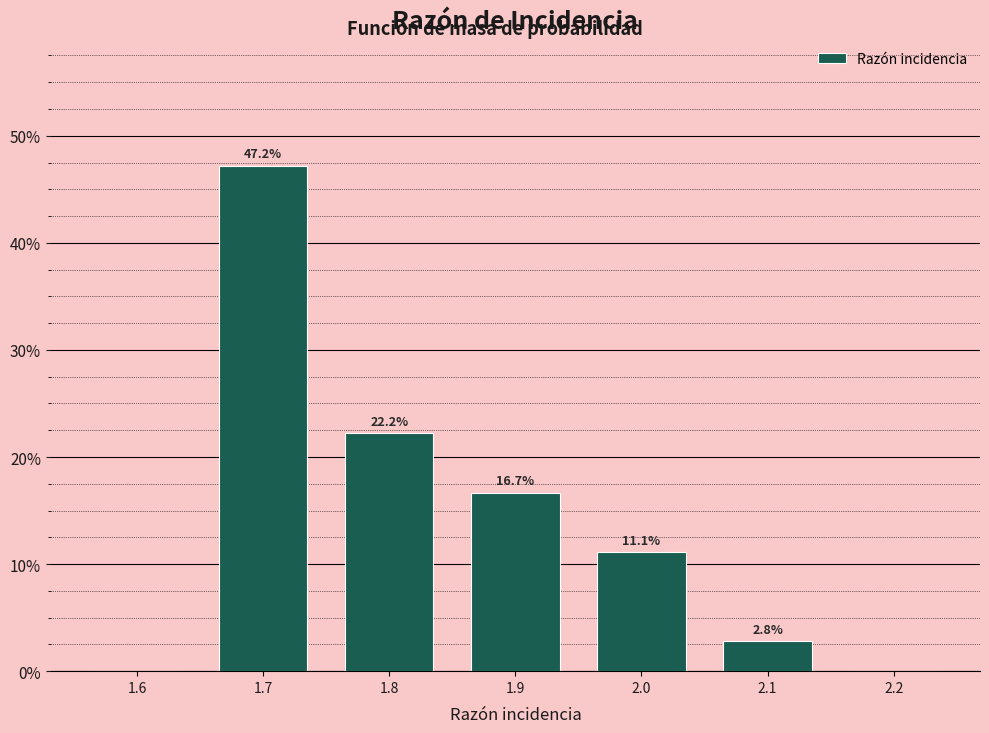

Are the bars horizontal?

No